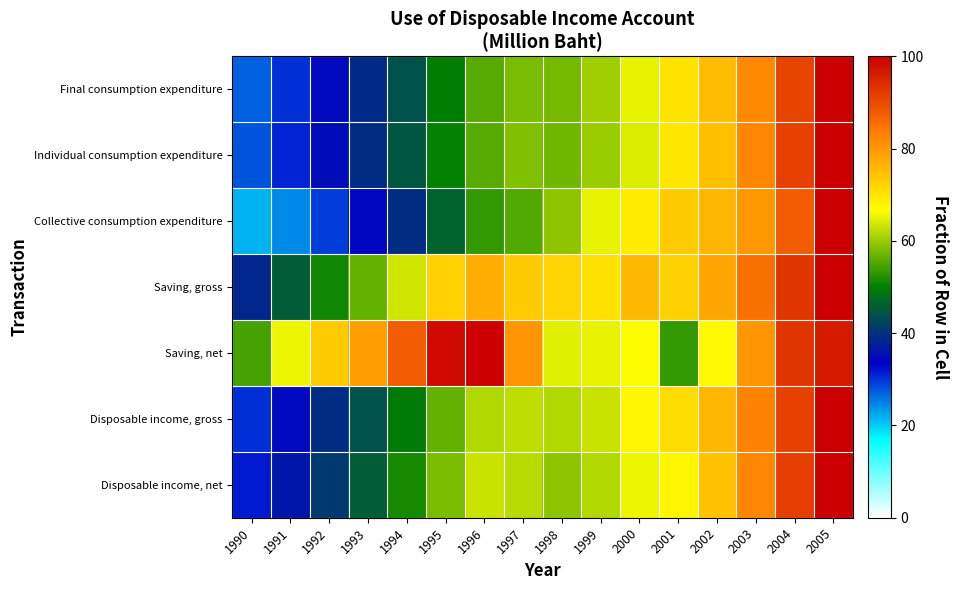

Reading left to right, transcribe all the data shown in this chart.

Final consumption expenditure: 1990=27.1	1991=30.3	1992=34.5	1993=38.8	1994=44.0	1995=49.9	1996=55.5	1997=57.9	1998=57.5	1999=60.4	2000=64.9	2001=70.2	2002=75.0	2003=81.8	2004=90.7	2005=100.0
Individual consumption expenditure: 1990=27.8	1991=31.0	1992=35.2	1993=39.4	1994=44.6	1995=50.3	1996=55.7	1997=58.3	1998=57.3	1999=59.9	2000=64.3	2001=69.8	2002=75.0	2003=82.1	2004=91.0	2005=100.0
Collective consumption expenditure: 1990=21.6	1991=24.4	1992=29.6	1993=34.1	1994=39.4	1995=46.2	1996=53.4	1997=55.3	1998=59.3	1999=64.9	2000=69.2	2001=73.3	2002=75.8	2003=79.8	2004=87.7	2005=100.0
Saving, gross: 1990=38.6	1991=45.7	1992=51.2	1993=56.3	1994=63.4	1995=72.5	1996=77.1	1997=73.2	1998=72.1	1999=70.4	2000=75.4	2001=72.6	2002=77.9	2003=84.9	2004=92.9	2005=100.0
Saving, net: 1990=54.6	1991=65.4	1992=73.4	1993=79.2	1994=87.6	1995=98.6	1996=100.0	1997=80.2	1998=64.8	1999=64.9	2000=67.1	2001=53.5	2002=67.4	2003=80.2	2004=92.8	2005=96.2
Disposable income, gross: 1990=30.4	1991=34.7	1992=39.3	1993=43.8	1994=49.5	1995=56.3	1996=61.6	1997=62.3	1998=61.7	1999=63.3	2000=67.9	2001=70.9	2002=75.9	2003=82.7	2004=91.3	2005=100.0
Disposable income, net: 1990=31.7	1991=36.1	1992=41.0	1993=45.5	1994=51.3	1995=58.0	1996=63.0	1997=61.9	1998=59.0	1999=61.5	2000=65.6	2001=67.9	2002=74.3	2003=82.1	2004=91.6	2005=100.0